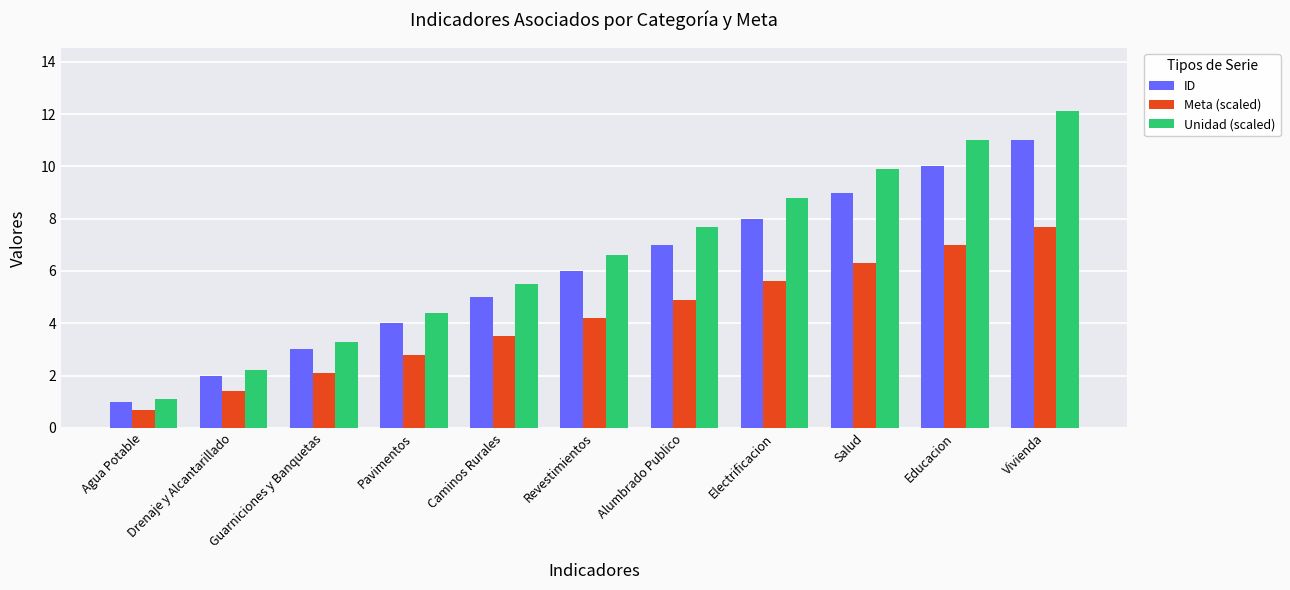

What is the sum of all ID values?

66.0